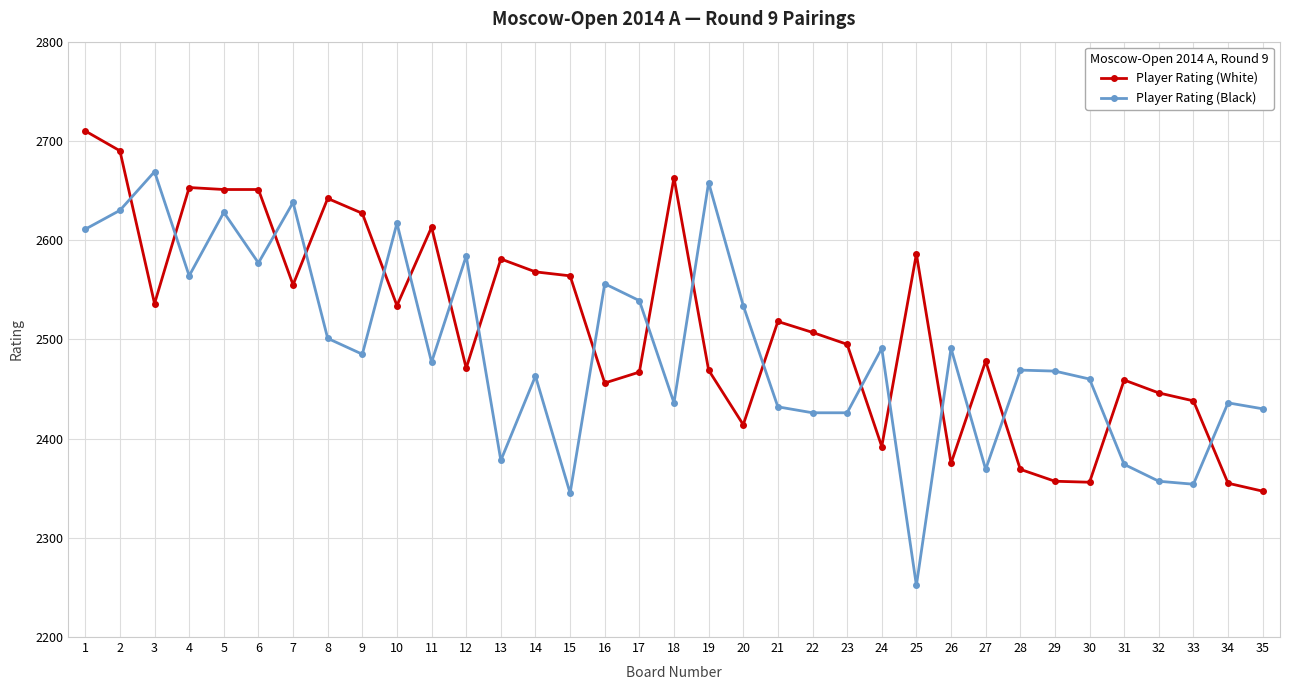

How many lines are shown in the chart?

2